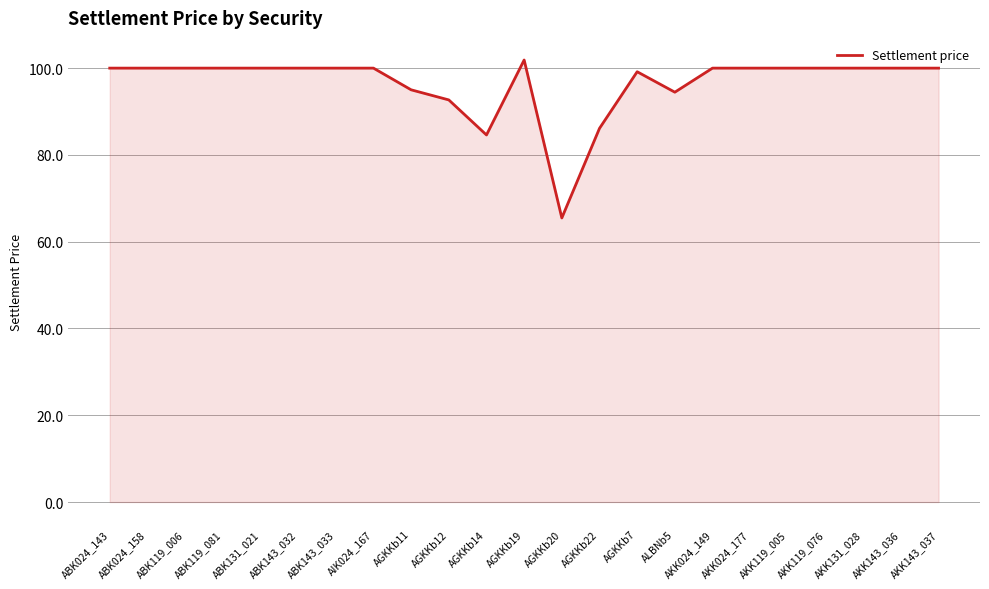

Reading right to left, what are all the values shown in this chart?

100.0	100.0	100.0	100.0	100.0	100.0	100.0	94.5	99.2	86.1	65.5	101.9	84.6	92.7	95.0	100.0	100.0	100.0	100.0	100.0	100.0	100.0	100.0